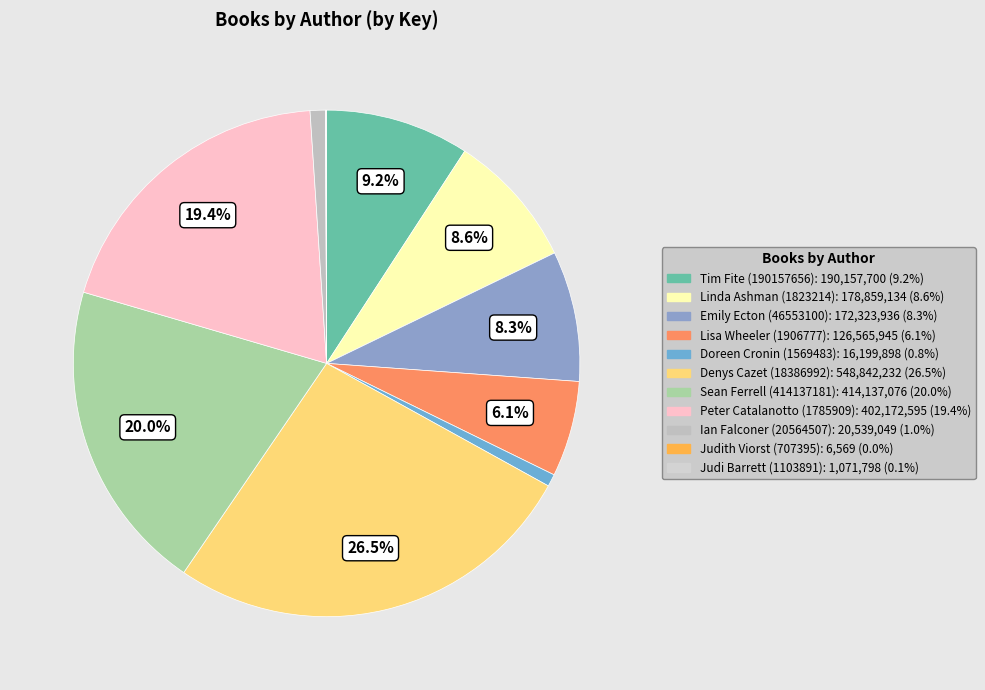

To the nearest percent, what portion does Doreen Cronin (1569483) represent?

1%